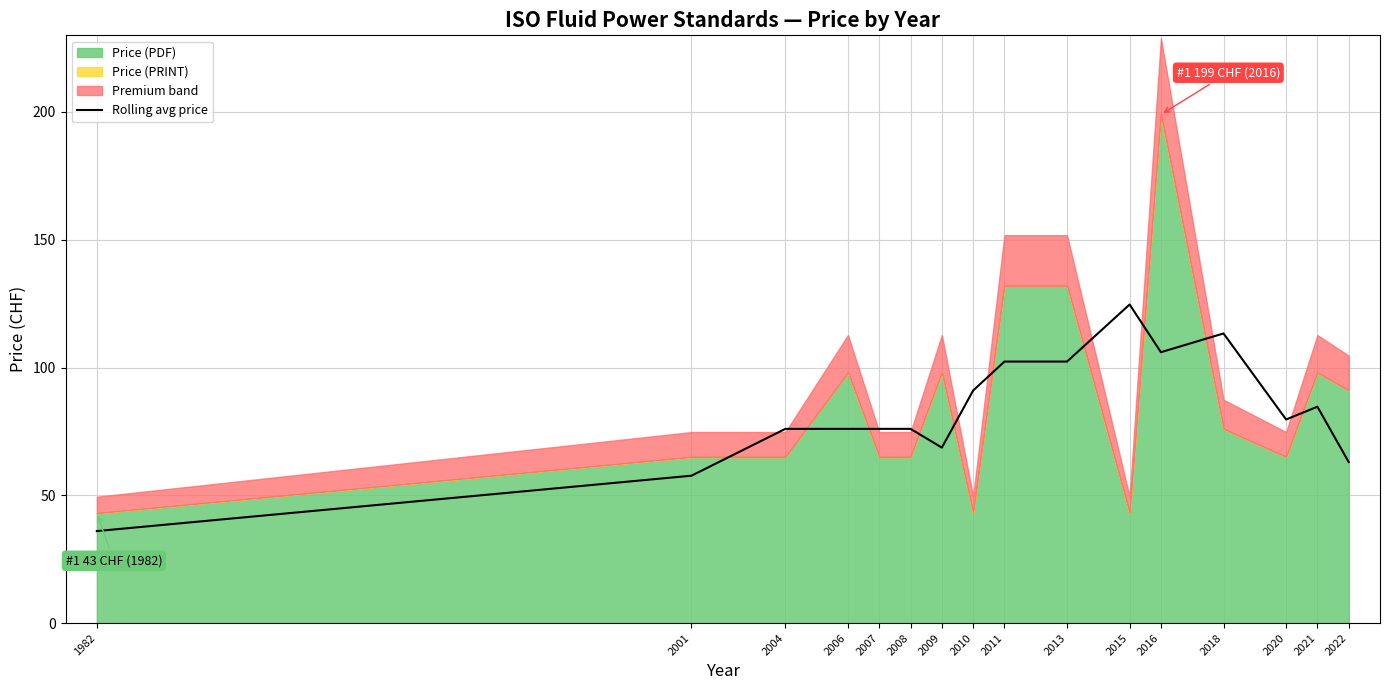

Reading right to left, extract all data points from this chart.

63.0	84.7	79.7	113.3	106.0	124.7	102.3	102.3	91.0	68.7	76.0	76.0	76.0	76.0	57.7	36.0